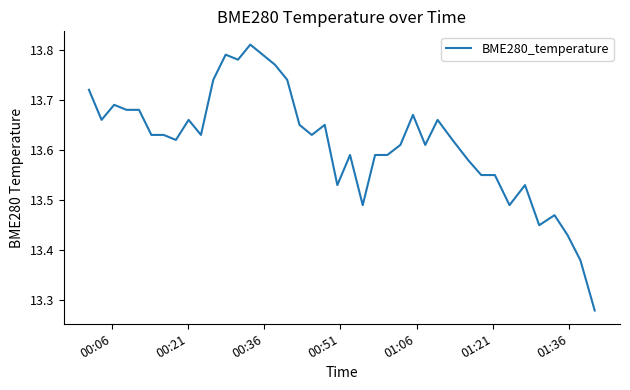

How many lines are shown in the chart?

1